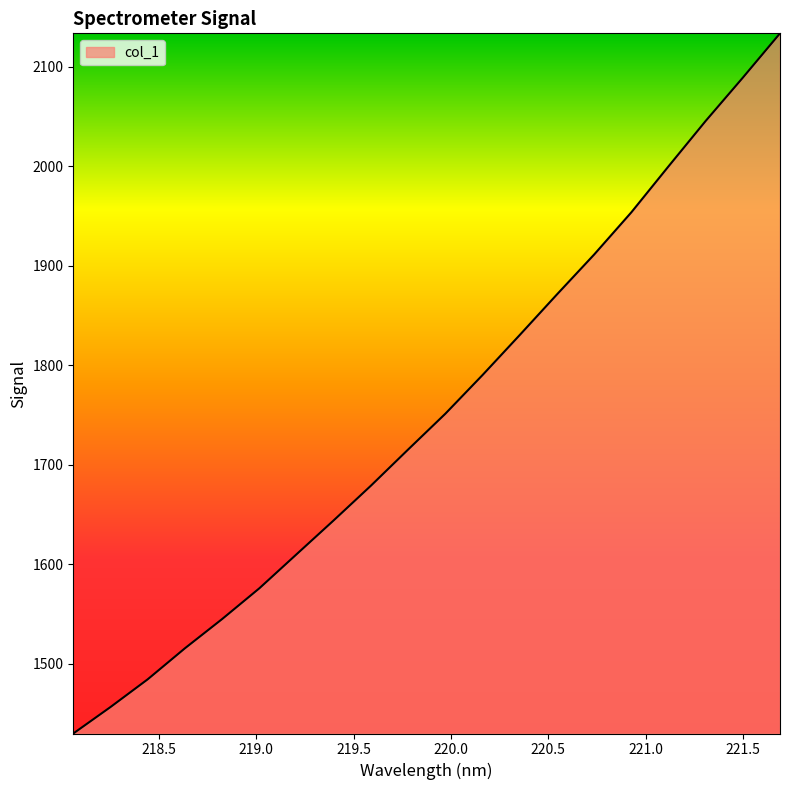

True or false: the data has more than 2 interior local peaks.

False